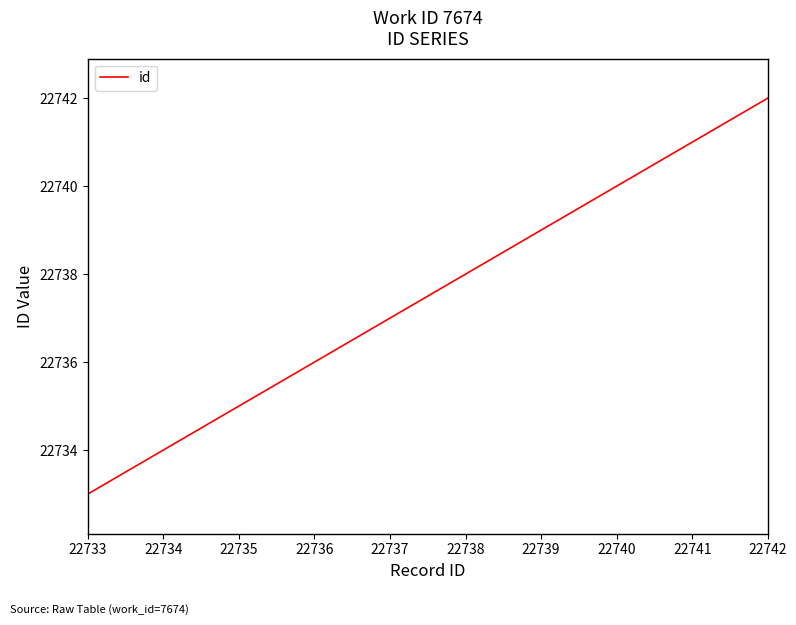

Reading right to left, what are all the values shown in this chart?

22742	22741	22740	22739	22738	22737	22736	22735	22734	22733